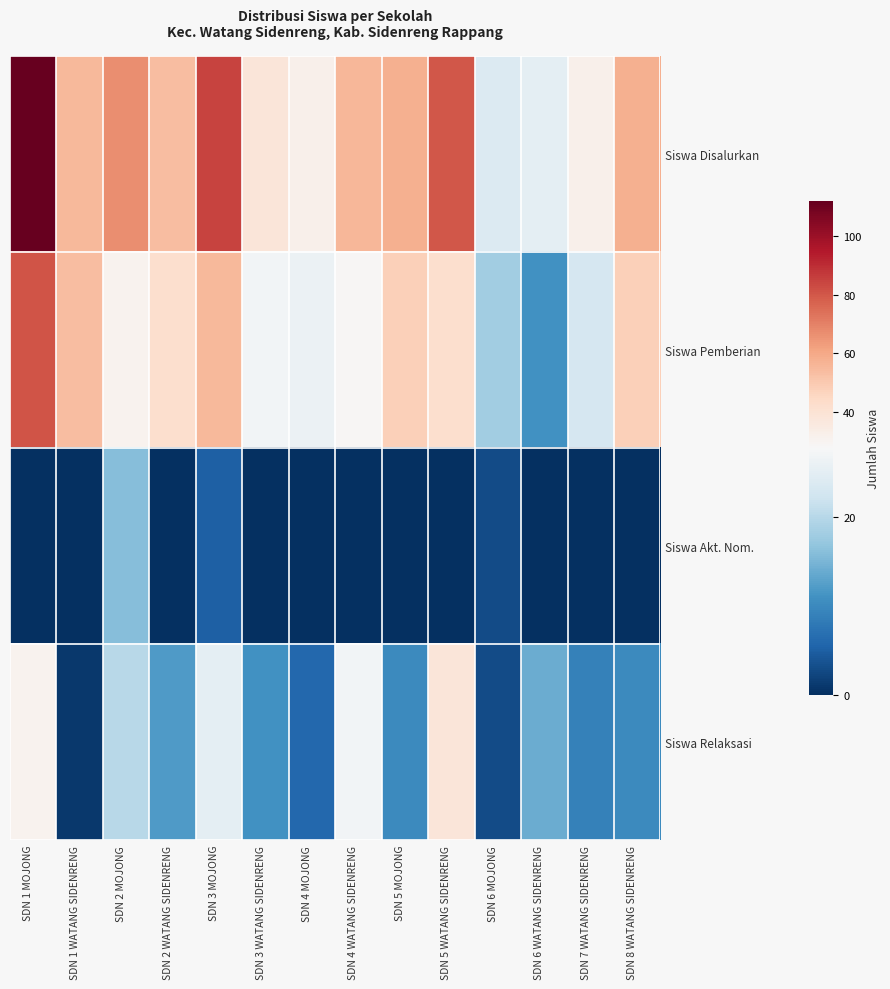

Reading right to left, extract all data points from this chart.

Siswa Disalurkan: SDN 8 WATANG SIDENRENG=58	SDN 7 WATANG SIDENRENG=32	SDN 6 WATANG SIDENRENG=25	SDN 6 MOJONG=24	SDN 5 WATANG SIDENRENG=80	SDN 5 MOJONG=58	SDN 4 WATANG SIDENRENG=56	SDN 4 MOJONG=32	SDN 3 WATANG SIDENRENG=38	SDN 3 MOJONG=85	SDN 2 WATANG SIDENRENG=54	SDN 2 MOJONG=67	SDN 1 WATANG SIDENRENG=55	SDN 1 MOJONG=112
Siswa Pemberian: SDN 8 WATANG SIDENRENG=48	SDN 7 WATANG SIDENRENG=23	SDN 6 WATANG SIDENRENG=11	SDN 6 MOJONG=18	SDN 5 WATANG SIDENRENG=42	SDN 5 MOJONG=48	SDN 4 WATANG SIDENRENG=29	SDN 4 MOJONG=26	SDN 3 WATANG SIDENRENG=27	SDN 3 MOJONG=55	SDN 2 WATANG SIDENRENG=42	SDN 2 MOJONG=31	SDN 1 WATANG SIDENRENG=54	SDN 1 MOJONG=81
Siswa Akt. Nom.: SDN 8 WATANG SIDENRENG=0	SDN 7 WATANG SIDENRENG=0	SDN 6 WATANG SIDENRENG=0	SDN 6 MOJONG=3	SDN 5 WATANG SIDENRENG=0	SDN 5 MOJONG=0	SDN 4 WATANG SIDENRENG=0	SDN 4 MOJONG=0	SDN 3 WATANG SIDENRENG=0	SDN 3 MOJONG=5	SDN 2 WATANG SIDENRENG=0	SDN 2 MOJONG=16	SDN 1 WATANG SIDENRENG=0	SDN 1 MOJONG=0
Siswa Relaksasi: SDN 8 WATANG SIDENRENG=10	SDN 7 WATANG SIDENRENG=9	SDN 6 WATANG SIDENRENG=14	SDN 6 MOJONG=3	SDN 5 WATANG SIDENRENG=38	SDN 5 MOJONG=10	SDN 4 WATANG SIDENRENG=27	SDN 4 MOJONG=6	SDN 3 WATANG SIDENRENG=11	SDN 3 MOJONG=25	SDN 2 WATANG SIDENRENG=12	SDN 2 MOJONG=20	SDN 1 WATANG SIDENRENG=1	SDN 1 MOJONG=31